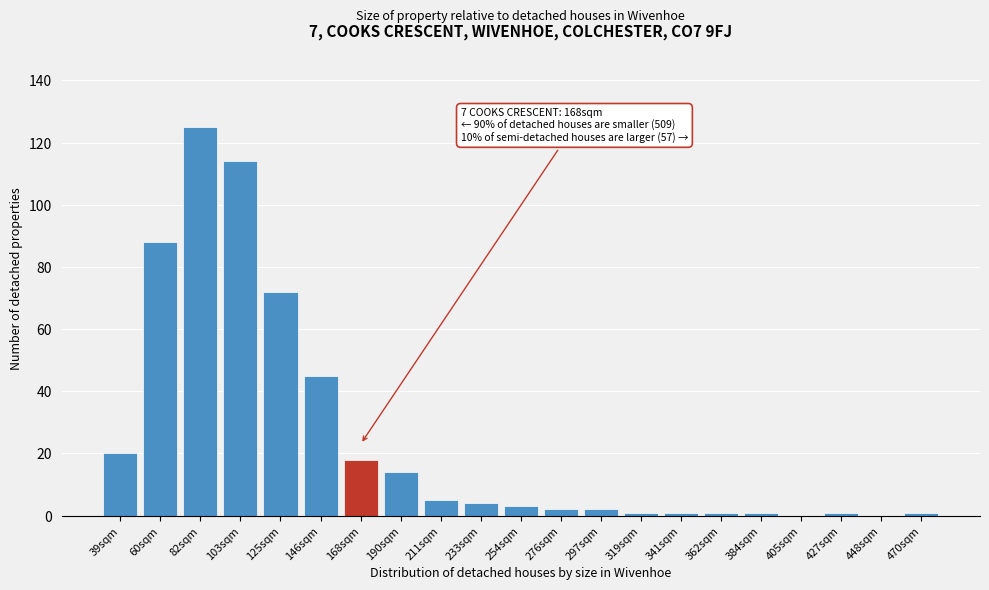

Reading left to right, what are all the values shown in this chart?

39sqm=20	60sqm=88	82sqm=125	103sqm=114	125sqm=72	146sqm=45	168sqm=18	190sqm=14	211sqm=5	233sqm=4	254sqm=3	276sqm=2	297sqm=2	319sqm=1	341sqm=1	362sqm=1	384sqm=1	405sqm=0	427sqm=1	448sqm=0	470sqm=1